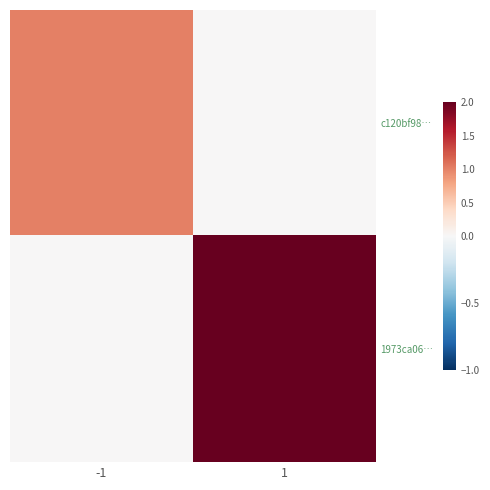

Rank the series at 1 from highest to lowest value.

1973ca06…, c120bf98…